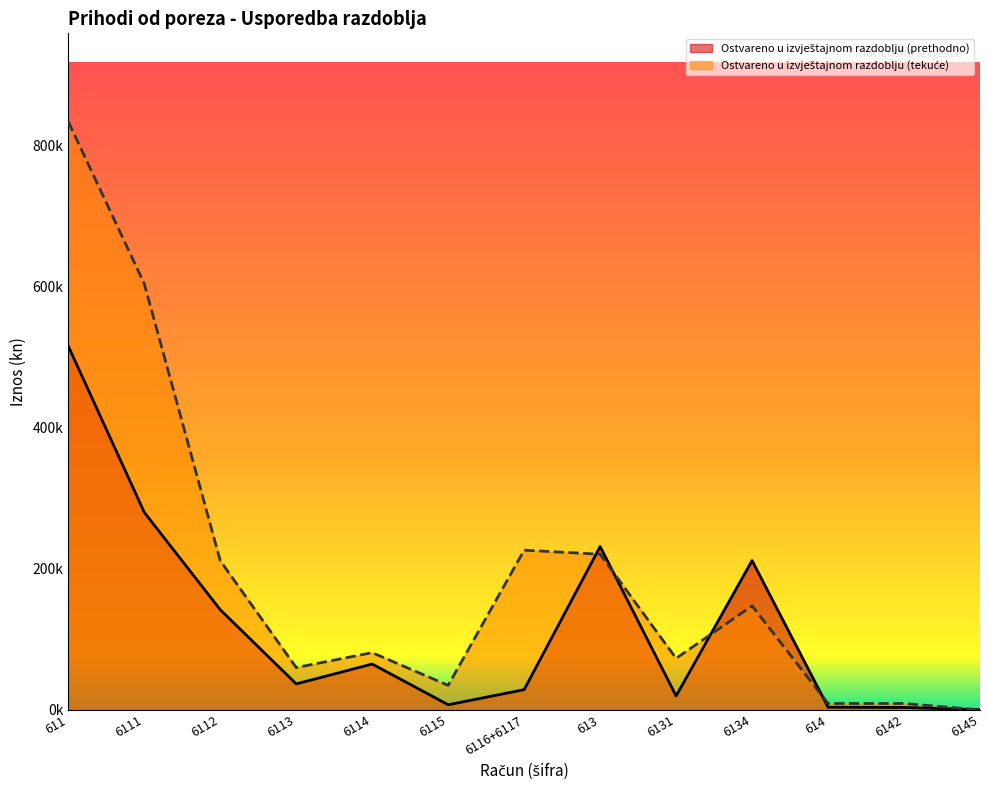

What is the label of the 8th point from the left?

613